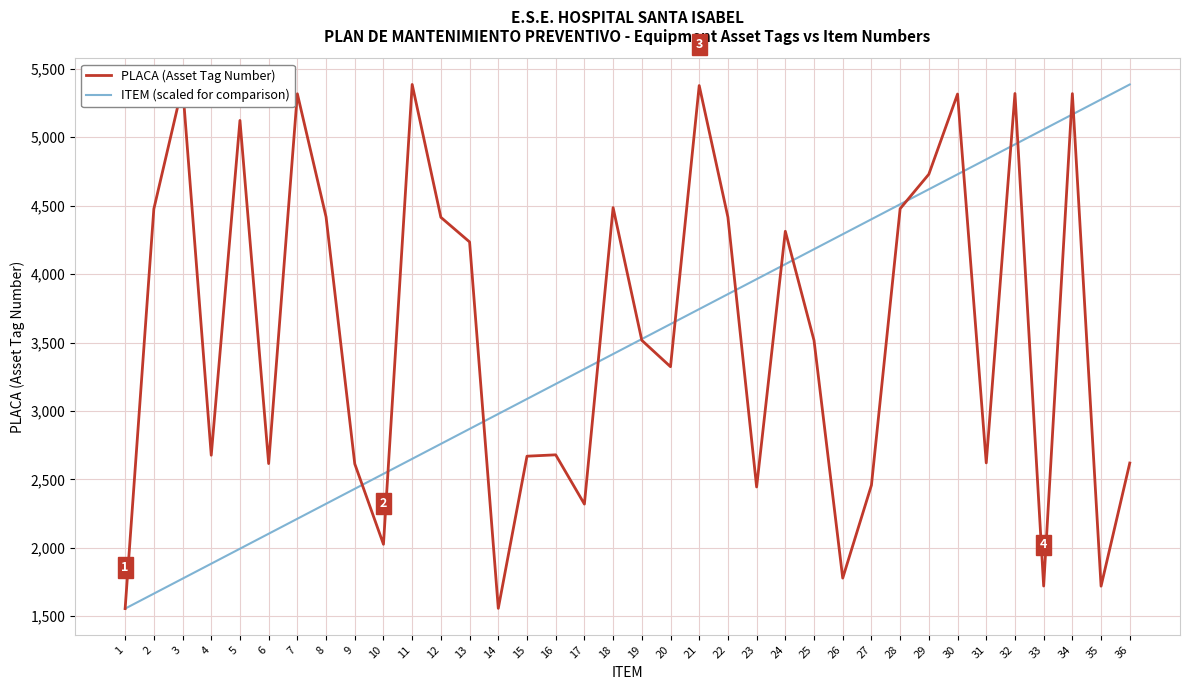

The value of PLACA (Asset Tag Number) at 2 is 2639.4. True or false?

False